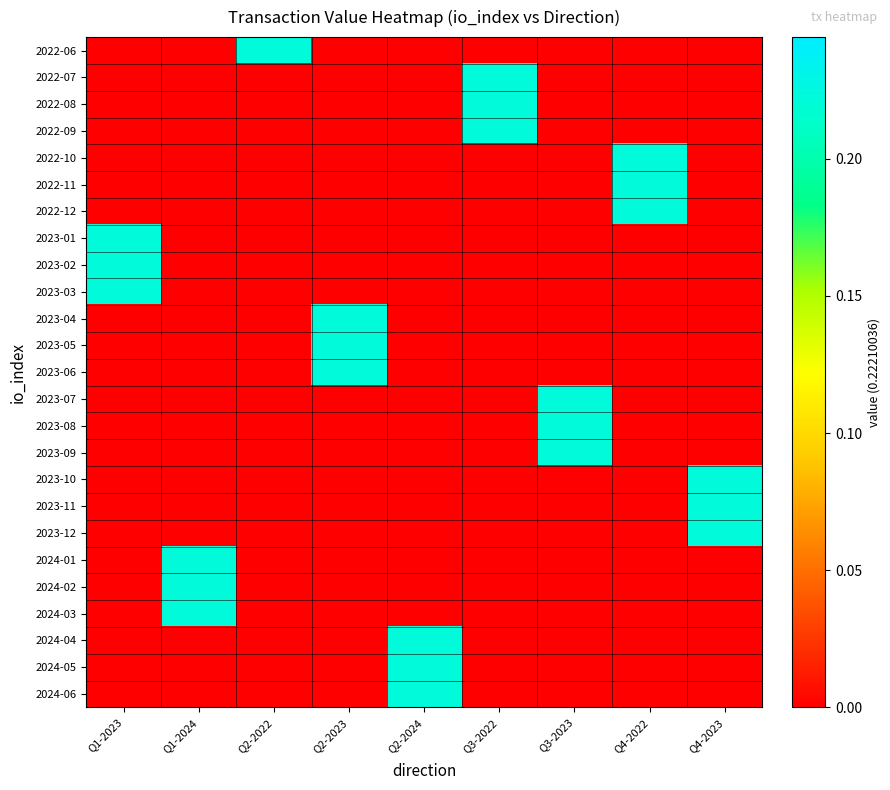

Reading left to right, what are all the values shown in this chart?

2022-06: Q1-2023=0.0	Q1-2024=0.0	Q2-2022=0.2	Q2-2023=0.0	Q2-2024=0.0	Q3-2022=0.0	Q3-2023=0.0	Q4-2022=0.0	Q4-2023=0.0
2022-07: Q1-2023=0.0	Q1-2024=0.0	Q2-2022=0.0	Q2-2023=0.0	Q2-2024=0.0	Q3-2022=0.2	Q3-2023=0.0	Q4-2022=0.0	Q4-2023=0.0
2022-08: Q1-2023=0.0	Q1-2024=0.0	Q2-2022=0.0	Q2-2023=0.0	Q2-2024=0.0	Q3-2022=0.2	Q3-2023=0.0	Q4-2022=0.0	Q4-2023=0.0
2022-09: Q1-2023=0.0	Q1-2024=0.0	Q2-2022=0.0	Q2-2023=0.0	Q2-2024=0.0	Q3-2022=0.2	Q3-2023=0.0	Q4-2022=0.0	Q4-2023=0.0
2022-10: Q1-2023=0.0	Q1-2024=0.0	Q2-2022=0.0	Q2-2023=0.0	Q2-2024=0.0	Q3-2022=0.0	Q3-2023=0.0	Q4-2022=0.2	Q4-2023=0.0
2022-11: Q1-2023=0.0	Q1-2024=0.0	Q2-2022=0.0	Q2-2023=0.0	Q2-2024=0.0	Q3-2022=0.0	Q3-2023=0.0	Q4-2022=0.2	Q4-2023=0.0
2022-12: Q1-2023=0.0	Q1-2024=0.0	Q2-2022=0.0	Q2-2023=0.0	Q2-2024=0.0	Q3-2022=0.0	Q3-2023=0.0	Q4-2022=0.2	Q4-2023=0.0
2023-01: Q1-2023=0.2	Q1-2024=0.0	Q2-2022=0.0	Q2-2023=0.0	Q2-2024=0.0	Q3-2022=0.0	Q3-2023=0.0	Q4-2022=0.0	Q4-2023=0.0
2023-02: Q1-2023=0.2	Q1-2024=0.0	Q2-2022=0.0	Q2-2023=0.0	Q2-2024=0.0	Q3-2022=0.0	Q3-2023=0.0	Q4-2022=0.0	Q4-2023=0.0
2023-03: Q1-2023=0.2	Q1-2024=0.0	Q2-2022=0.0	Q2-2023=0.0	Q2-2024=0.0	Q3-2022=0.0	Q3-2023=0.0	Q4-2022=0.0	Q4-2023=0.0
2023-04: Q1-2023=0.0	Q1-2024=0.0	Q2-2022=0.0	Q2-2023=0.2	Q2-2024=0.0	Q3-2022=0.0	Q3-2023=0.0	Q4-2022=0.0	Q4-2023=0.0
2023-05: Q1-2023=0.0	Q1-2024=0.0	Q2-2022=0.0	Q2-2023=0.2	Q2-2024=0.0	Q3-2022=0.0	Q3-2023=0.0	Q4-2022=0.0	Q4-2023=0.0
2023-06: Q1-2023=0.0	Q1-2024=0.0	Q2-2022=0.0	Q2-2023=0.2	Q2-2024=0.0	Q3-2022=0.0	Q3-2023=0.0	Q4-2022=0.0	Q4-2023=0.0
2023-07: Q1-2023=0.0	Q1-2024=0.0	Q2-2022=0.0	Q2-2023=0.0	Q2-2024=0.0	Q3-2022=0.0	Q3-2023=0.2	Q4-2022=0.0	Q4-2023=0.0
2023-08: Q1-2023=0.0	Q1-2024=0.0	Q2-2022=0.0	Q2-2023=0.0	Q2-2024=0.0	Q3-2022=0.0	Q3-2023=0.2	Q4-2022=0.0	Q4-2023=0.0
2023-09: Q1-2023=0.0	Q1-2024=0.0	Q2-2022=0.0	Q2-2023=0.0	Q2-2024=0.0	Q3-2022=0.0	Q3-2023=0.2	Q4-2022=0.0	Q4-2023=0.0
2023-10: Q1-2023=0.0	Q1-2024=0.0	Q2-2022=0.0	Q2-2023=0.0	Q2-2024=0.0	Q3-2022=0.0	Q3-2023=0.0	Q4-2022=0.0	Q4-2023=0.2
2023-11: Q1-2023=0.0	Q1-2024=0.0	Q2-2022=0.0	Q2-2023=0.0	Q2-2024=0.0	Q3-2022=0.0	Q3-2023=0.0	Q4-2022=0.0	Q4-2023=0.2
2023-12: Q1-2023=0.0	Q1-2024=0.0	Q2-2022=0.0	Q2-2023=0.0	Q2-2024=0.0	Q3-2022=0.0	Q3-2023=0.0	Q4-2022=0.0	Q4-2023=0.2
2024-01: Q1-2023=0.0	Q1-2024=0.2	Q2-2022=0.0	Q2-2023=0.0	Q2-2024=0.0	Q3-2022=0.0	Q3-2023=0.0	Q4-2022=0.0	Q4-2023=0.0
2024-02: Q1-2023=0.0	Q1-2024=0.2	Q2-2022=0.0	Q2-2023=0.0	Q2-2024=0.0	Q3-2022=0.0	Q3-2023=0.0	Q4-2022=0.0	Q4-2023=0.0
2024-03: Q1-2023=0.0	Q1-2024=0.2	Q2-2022=0.0	Q2-2023=0.0	Q2-2024=0.0	Q3-2022=0.0	Q3-2023=0.0	Q4-2022=0.0	Q4-2023=0.0
2024-04: Q1-2023=0.0	Q1-2024=0.0	Q2-2022=0.0	Q2-2023=0.0	Q2-2024=0.2	Q3-2022=0.0	Q3-2023=0.0	Q4-2022=0.0	Q4-2023=0.0
2024-05: Q1-2023=0.0	Q1-2024=0.0	Q2-2022=0.0	Q2-2023=0.0	Q2-2024=0.2	Q3-2022=0.0	Q3-2023=0.0	Q4-2022=0.0	Q4-2023=0.0
2024-06: Q1-2023=0.0	Q1-2024=0.0	Q2-2022=0.0	Q2-2023=0.0	Q2-2024=0.2	Q3-2022=0.0	Q3-2023=0.0	Q4-2022=0.0	Q4-2023=0.0